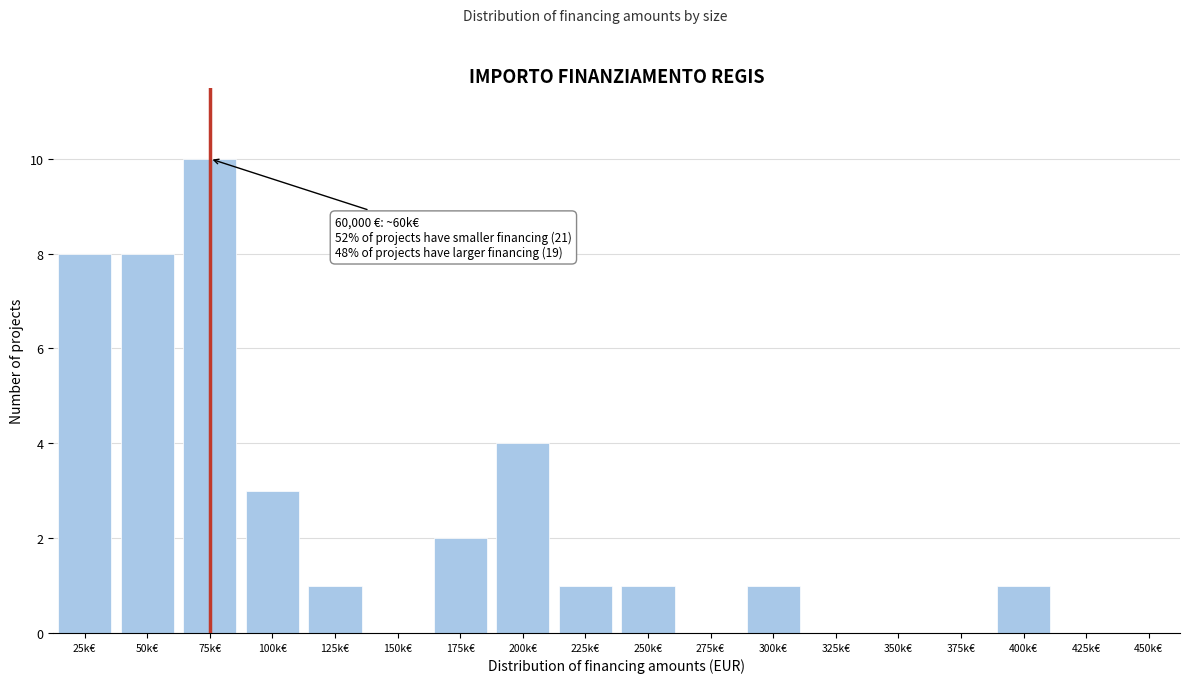

Reading left to right, transcribe all the data shown in this chart.

25k€=8	50k€=8	75k€=10	100k€=3	125k€=1	150k€=0	175k€=2	200k€=4	225k€=1	250k€=1	275k€=0	300k€=1	325k€=0	350k€=0	375k€=0	400k€=1	425k€=0	450k€=0